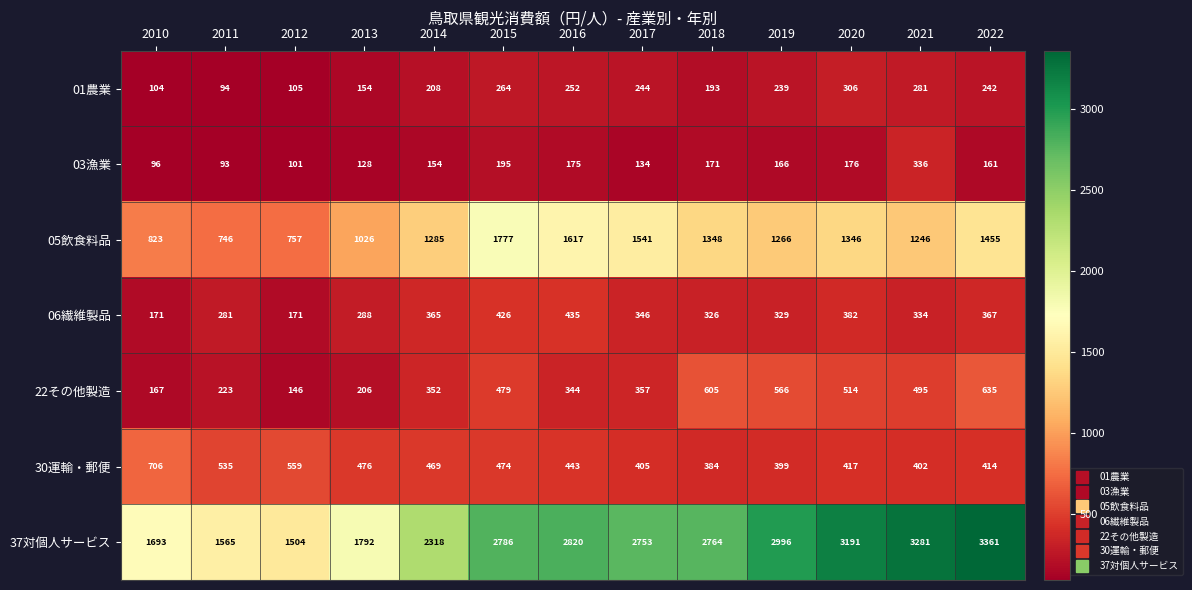

Read the 37対個人サービス value at 2015.

2786